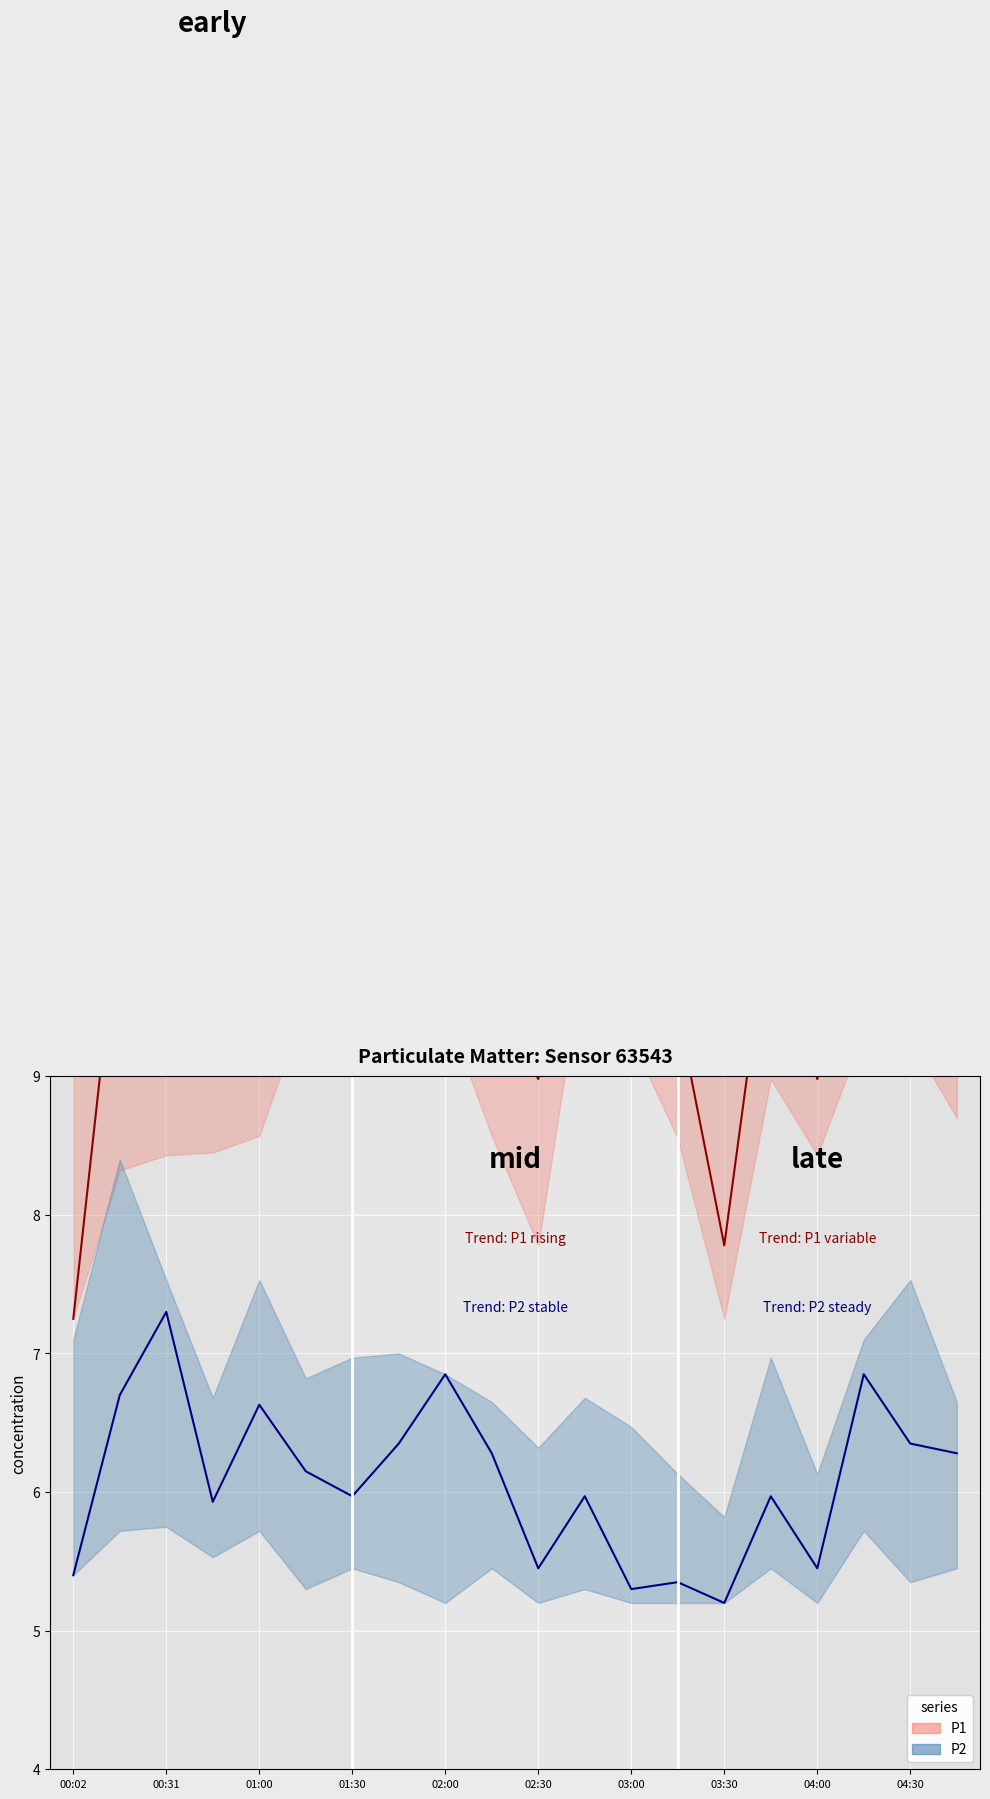

List the series in order of their peak value, highest first.

P1, P2